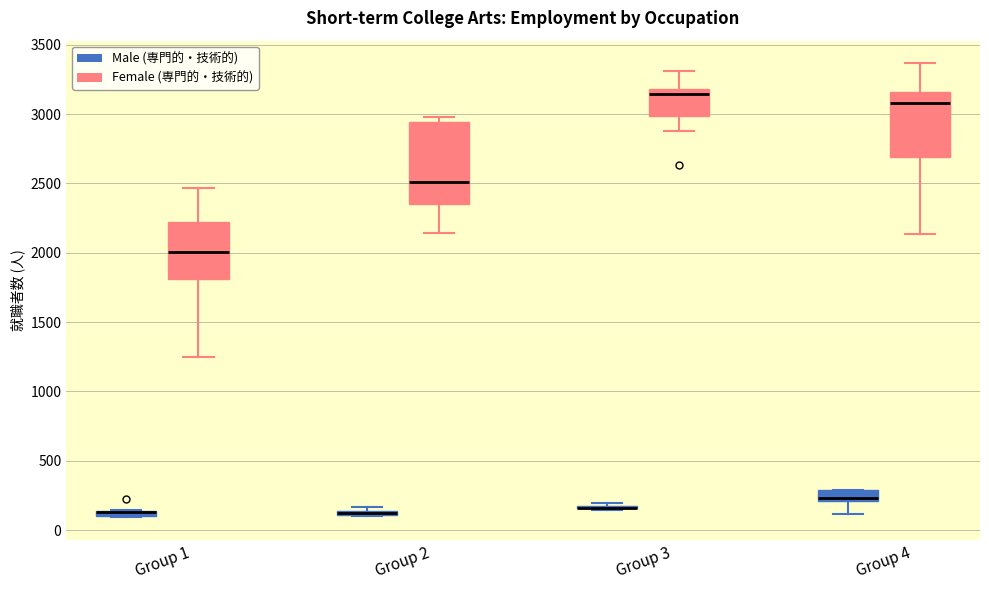

Where is the upper edge of the box for Group 2 (Female (専門的・技術的)) on the y-axis? The values are not printed on the chart, so give them approximately, as read against the axis.

2950